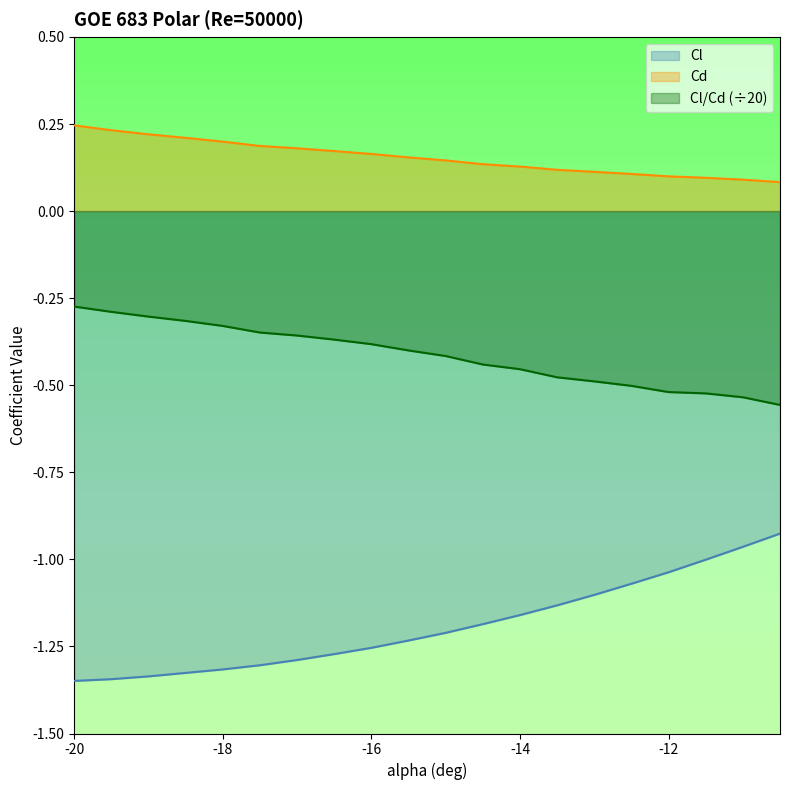

True or false: Cl and Cd intersect in this chart.

False